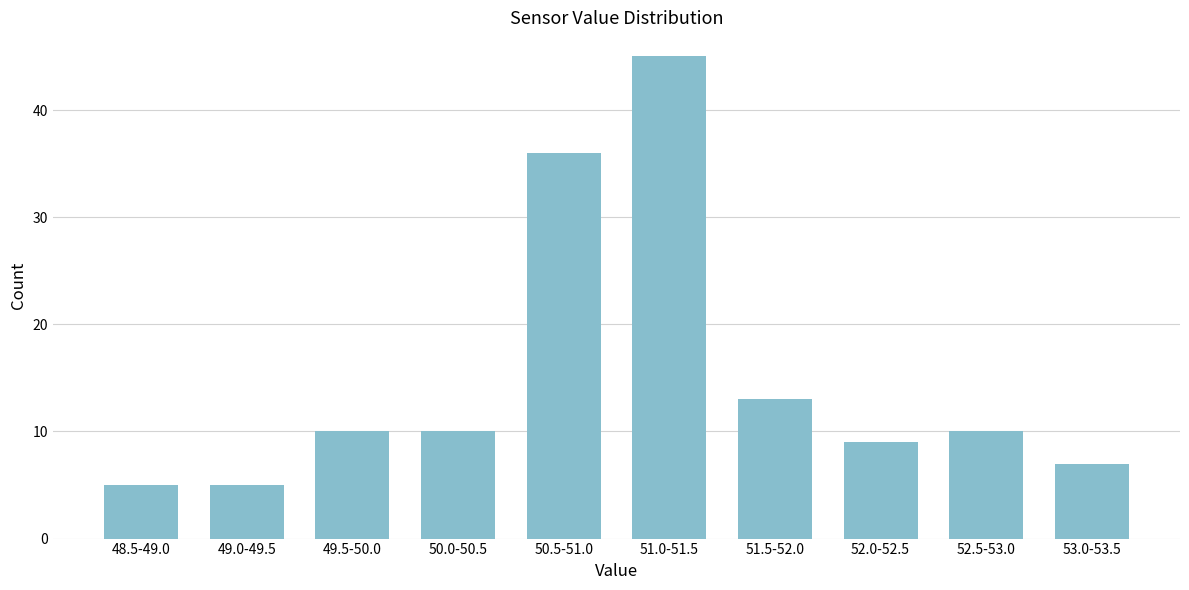

Reading left to right, what are all the values shown in this chart?

48.5-49.0=5	49.0-49.5=5	49.5-50.0=10	50.0-50.5=10	50.5-51.0=36	51.0-51.5=45	51.5-52.0=13	52.0-52.5=9	52.5-53.0=10	53.0-53.5=7